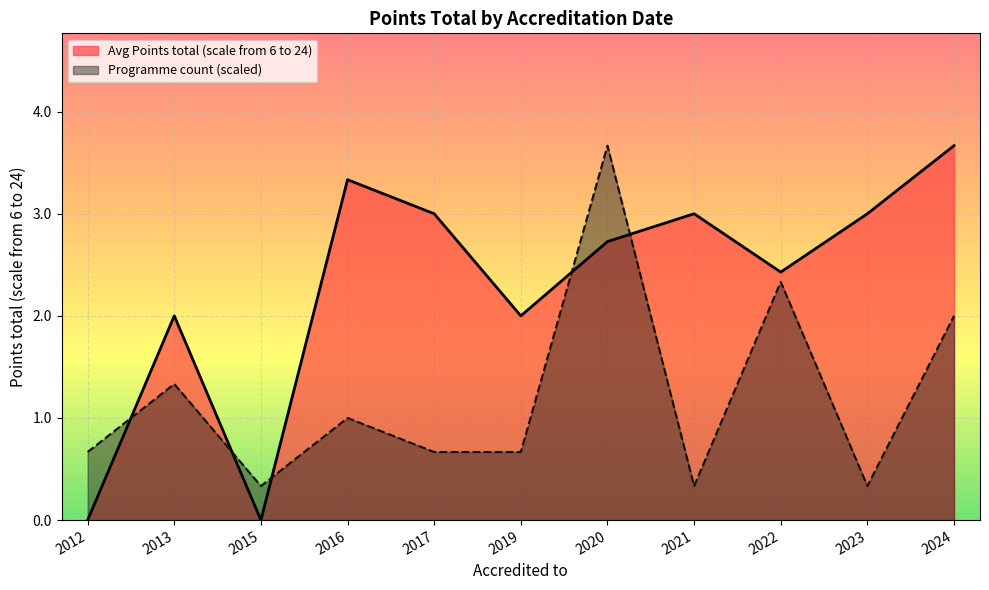

Where is the first local minimum for Programme count (scaled)?

2015